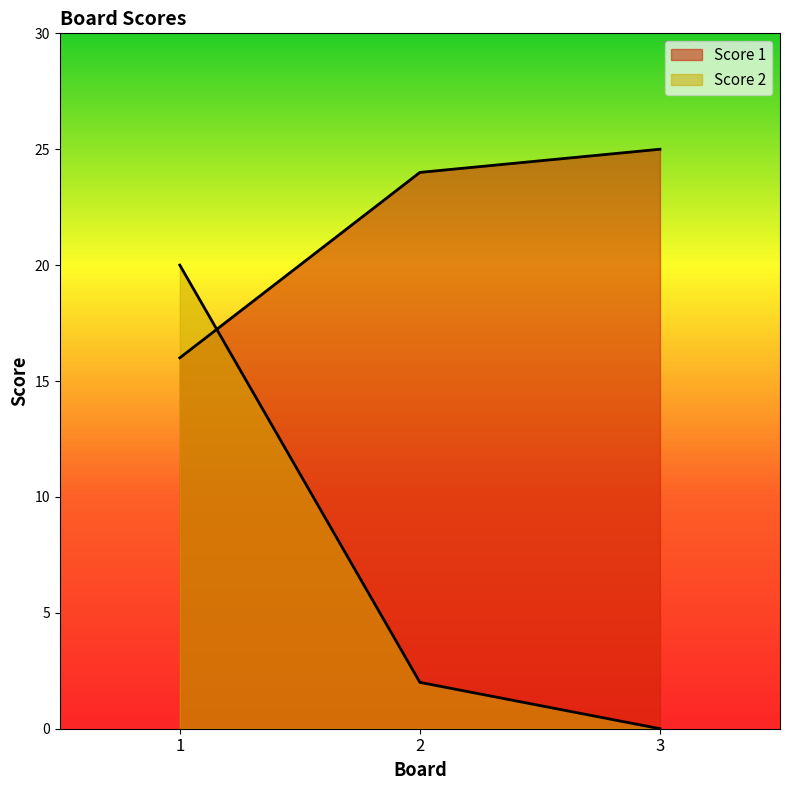

At which label is Score 2 closest to 10?

2